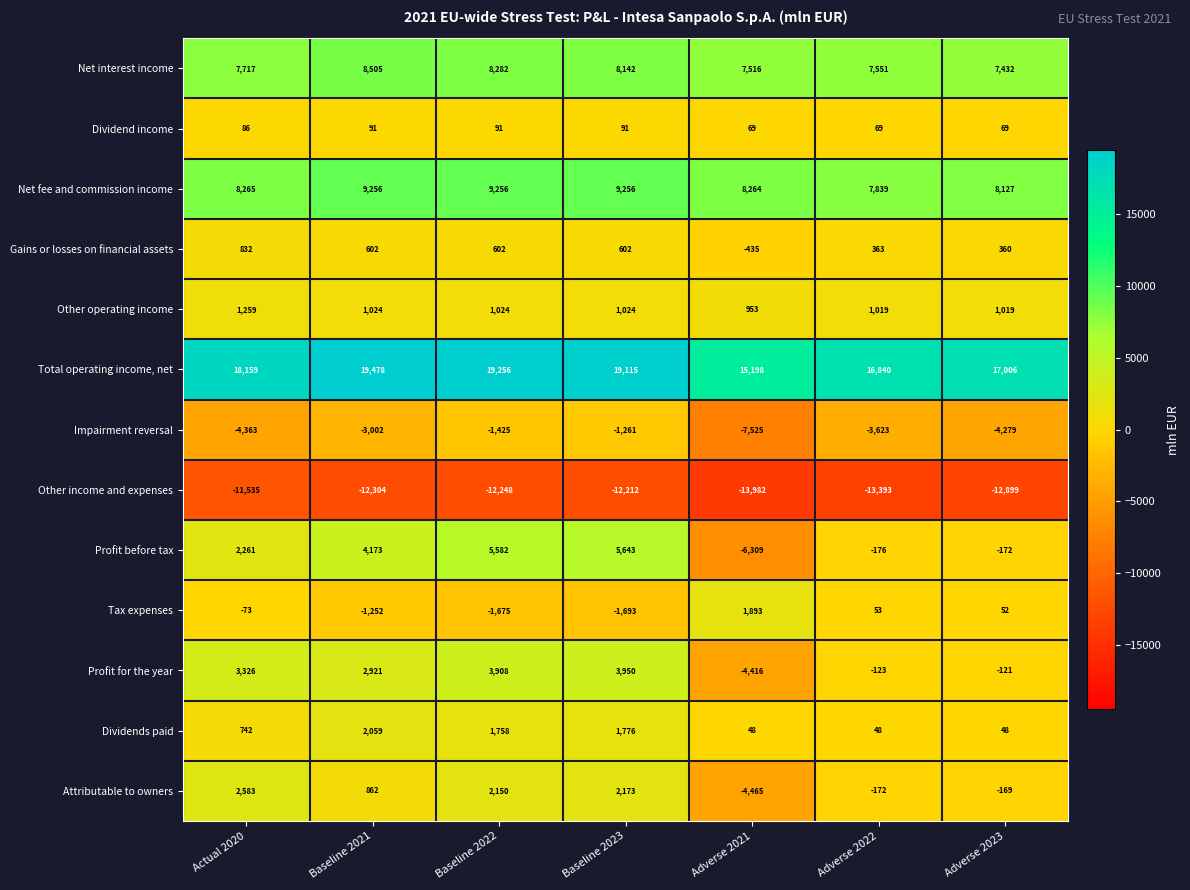

How many data points in Total operating income, net are less than 18159?

3